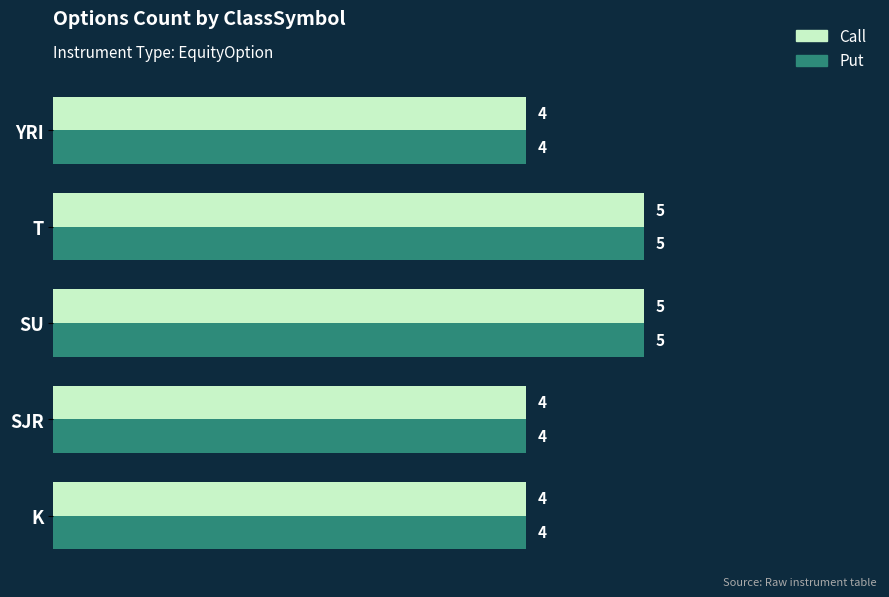

What is the total value across all series at YRI?

8